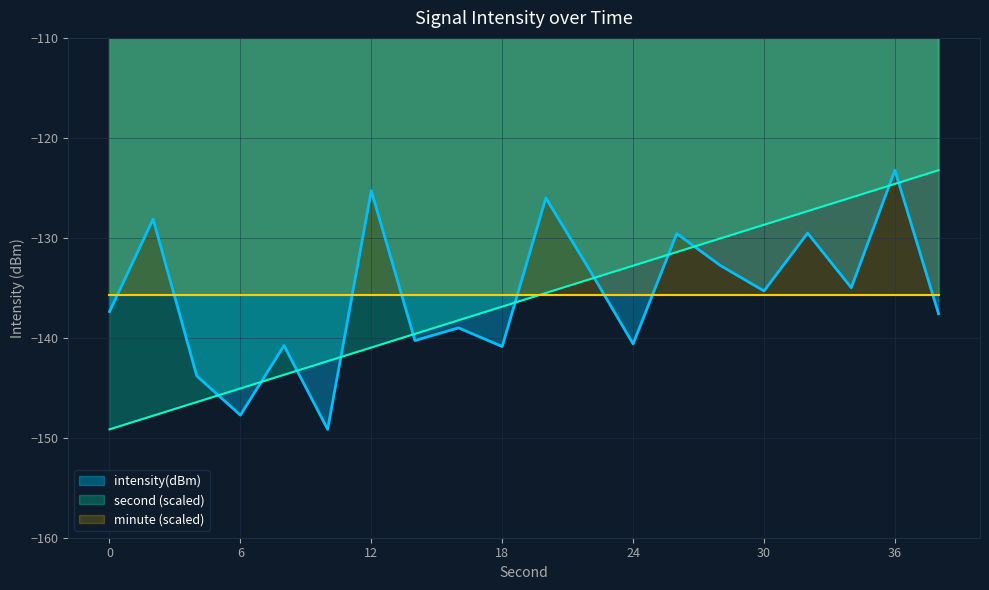

Where do intensity(dBm) and second first cross each other?

4 and 6